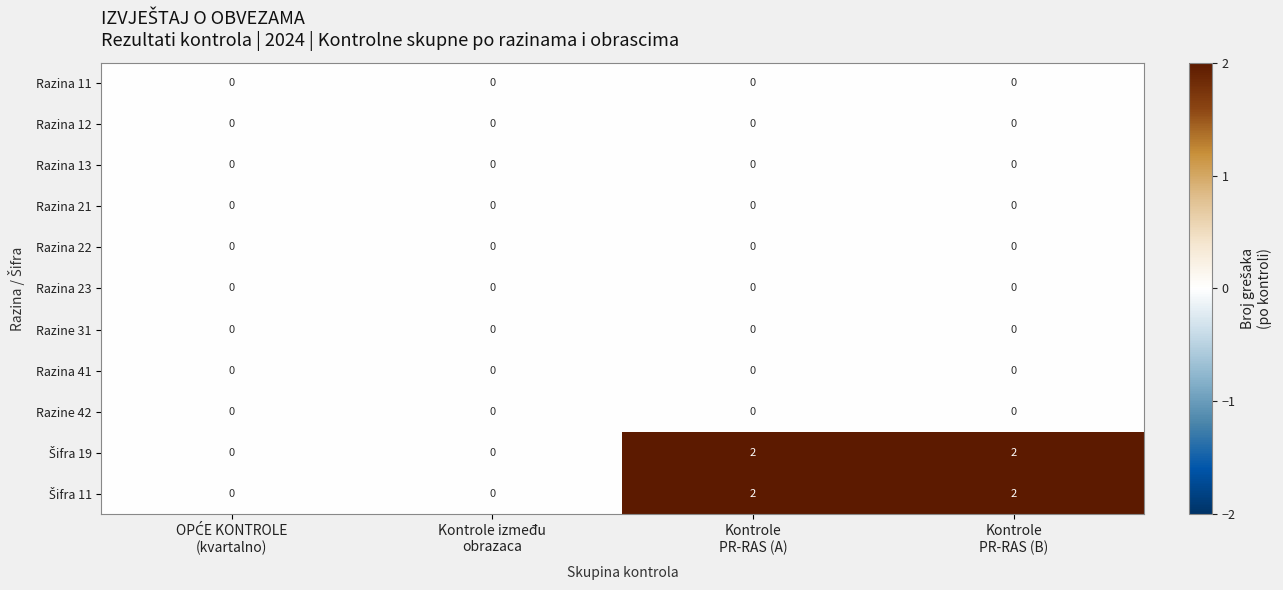

How many distinct data groups are displayed?

11